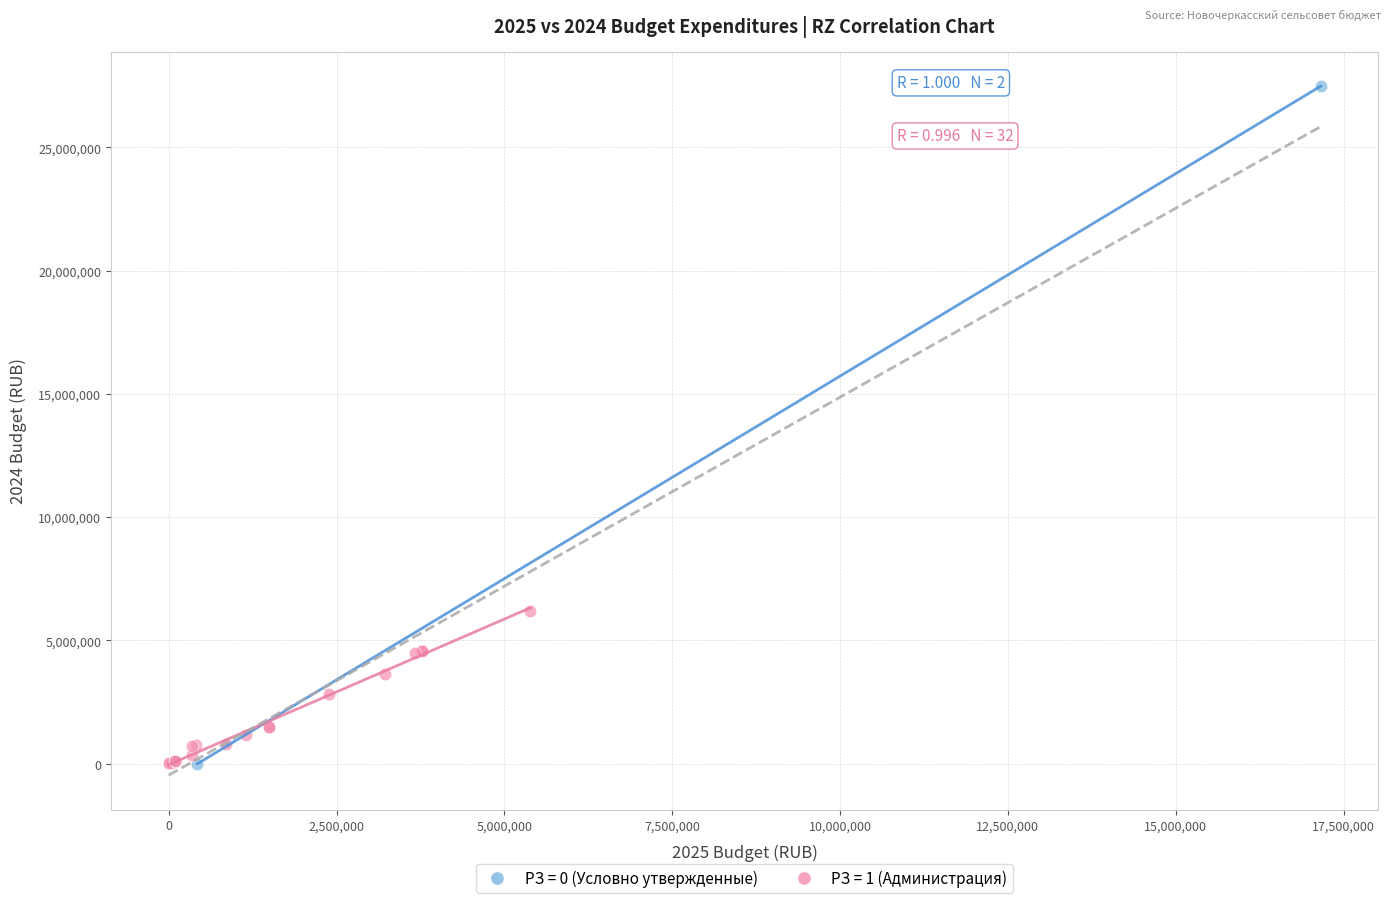

What are all the series names shown in the legend?

РЗ = 0 (Условно утвержденные), РЗ = 1 (Администрация)